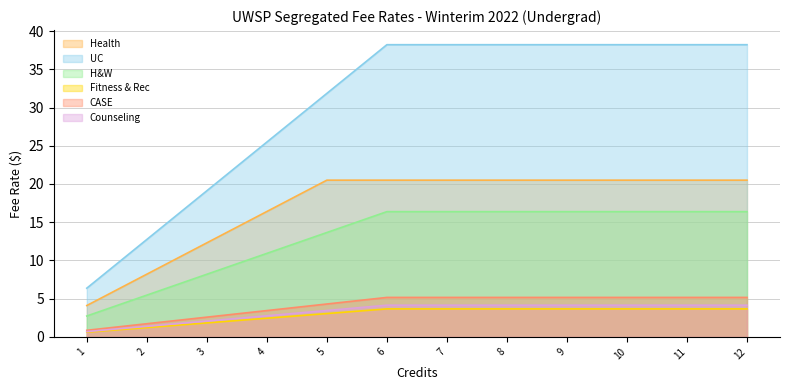

True or false: UC and H&W cross at least once.

False